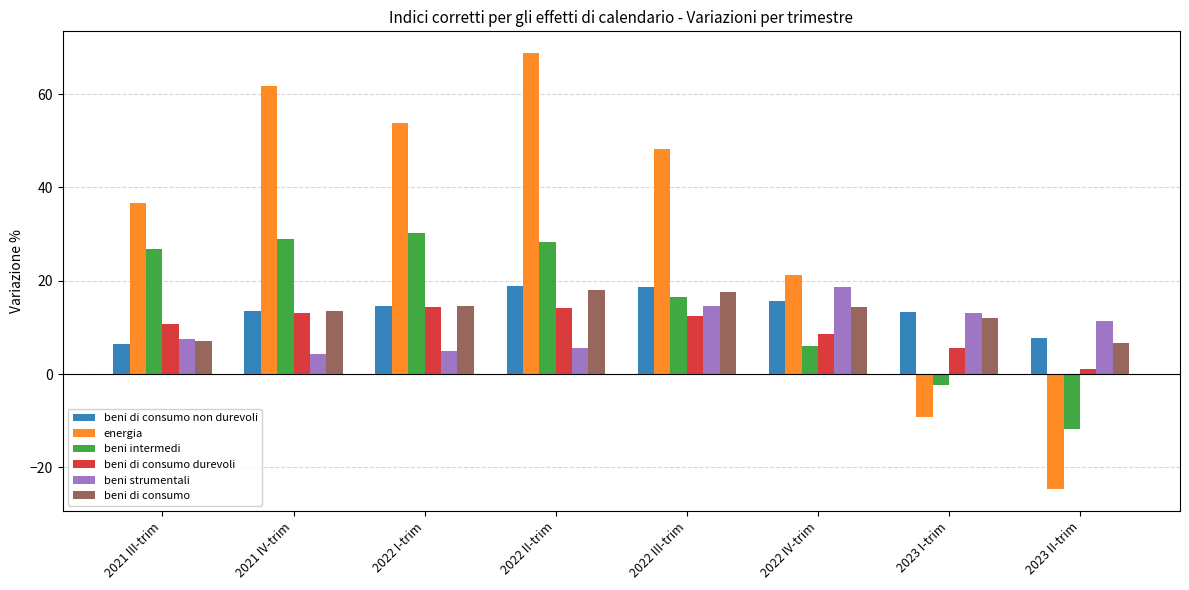

How many bars are there in total?

48